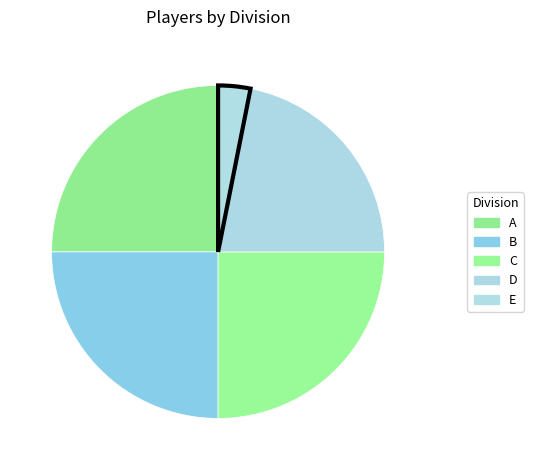

To the nearest percent, what is the average slice percentage?

20%